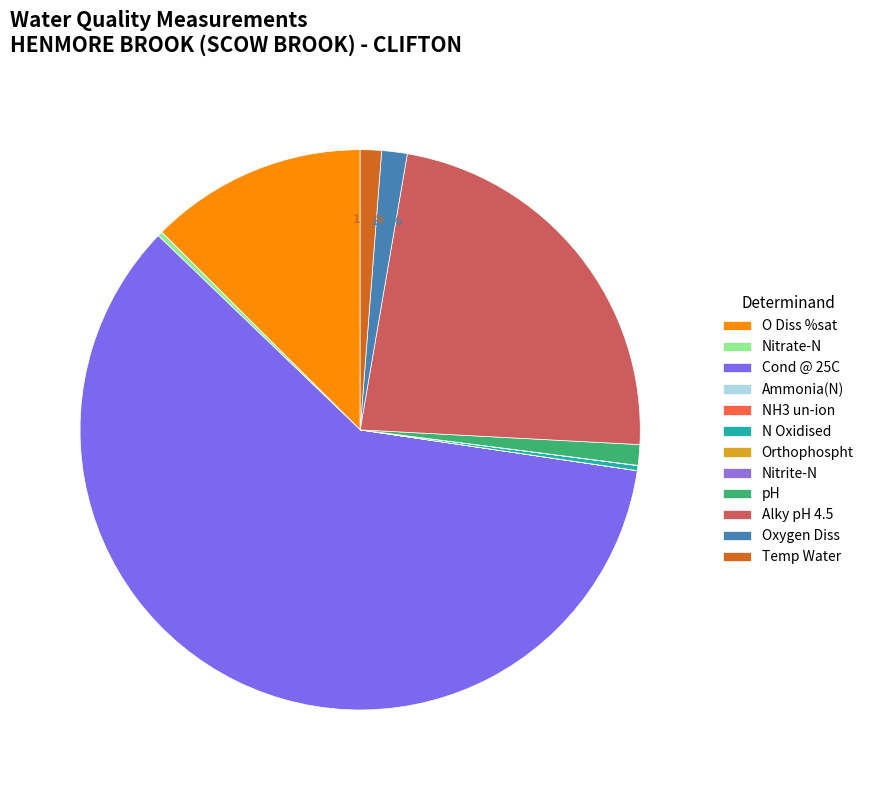

Does Nitrate-N account for over 50% of the chart?

No